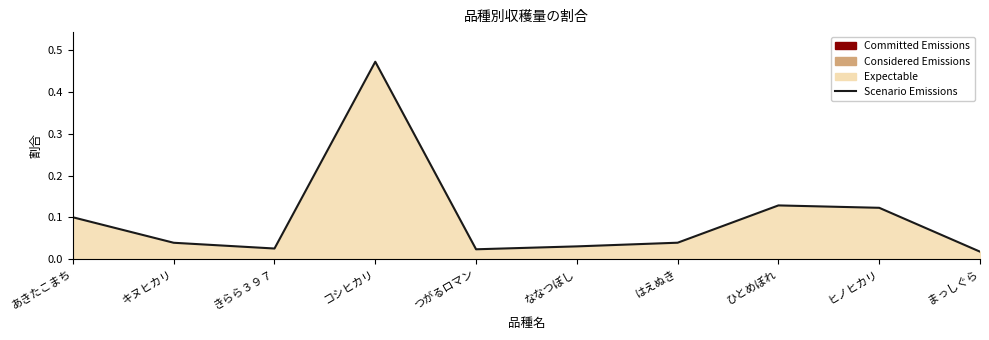

Where is the first local minimum?

きらら３９７